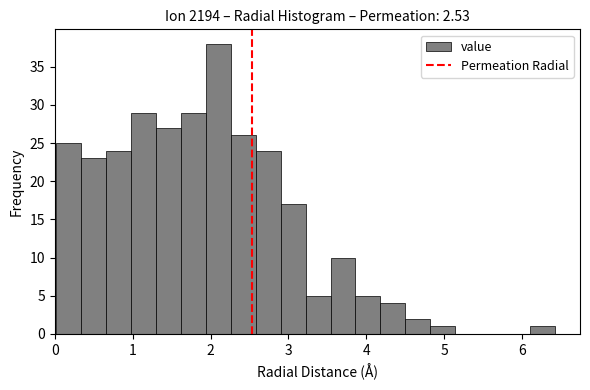

Read against the x-axis, roughly where is the centre of the tallest bar?

2.1